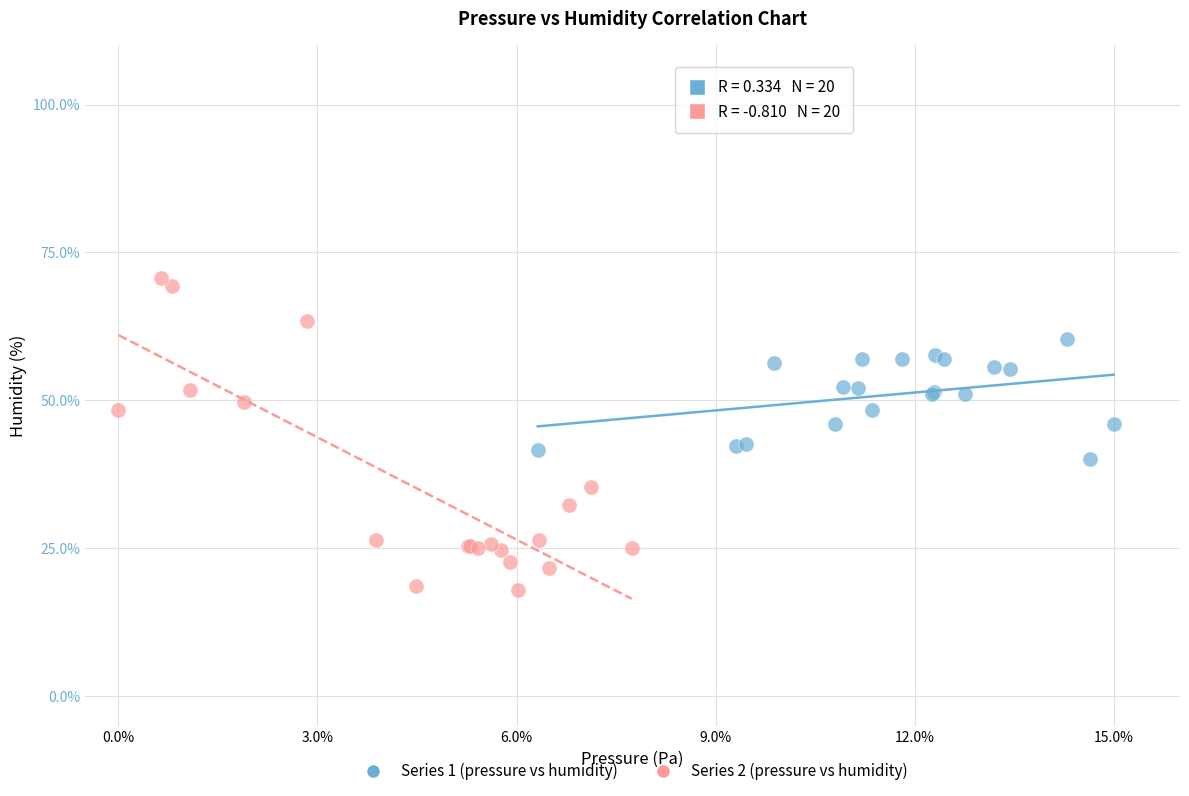

What are all the series names shown in the legend?

Series 1 (pressure vs humidity), Series 2 (pressure vs humidity)